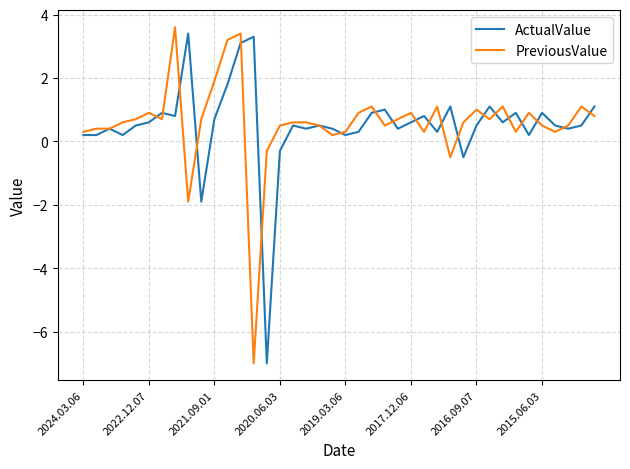

What is the lowest value of the ActualValue series?

-7.0